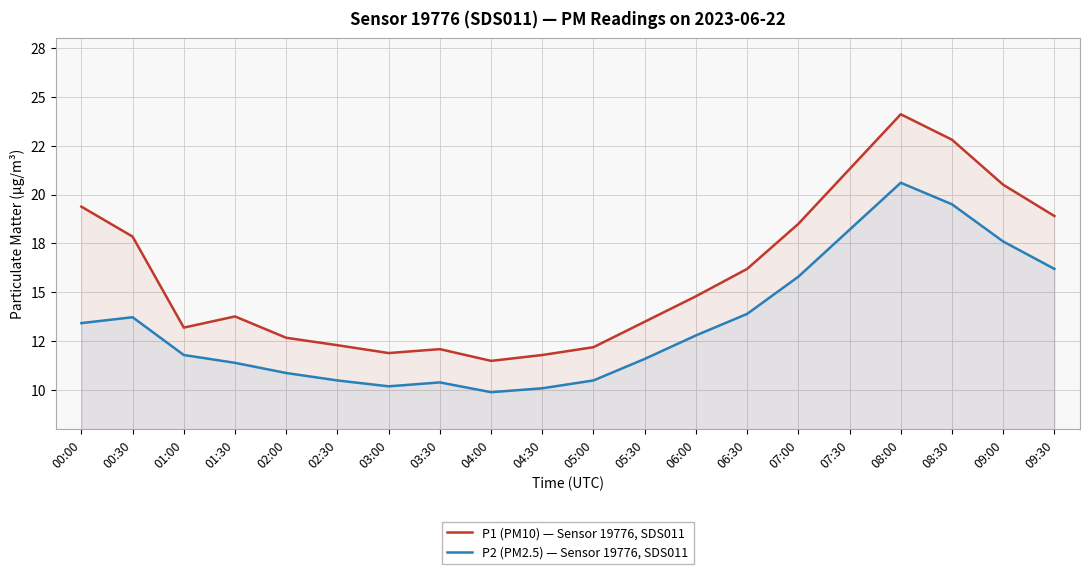

True or false: P1 (PM10) — Sensor 19776, SDS011 has more than 2 points higher than both neighbors.

True